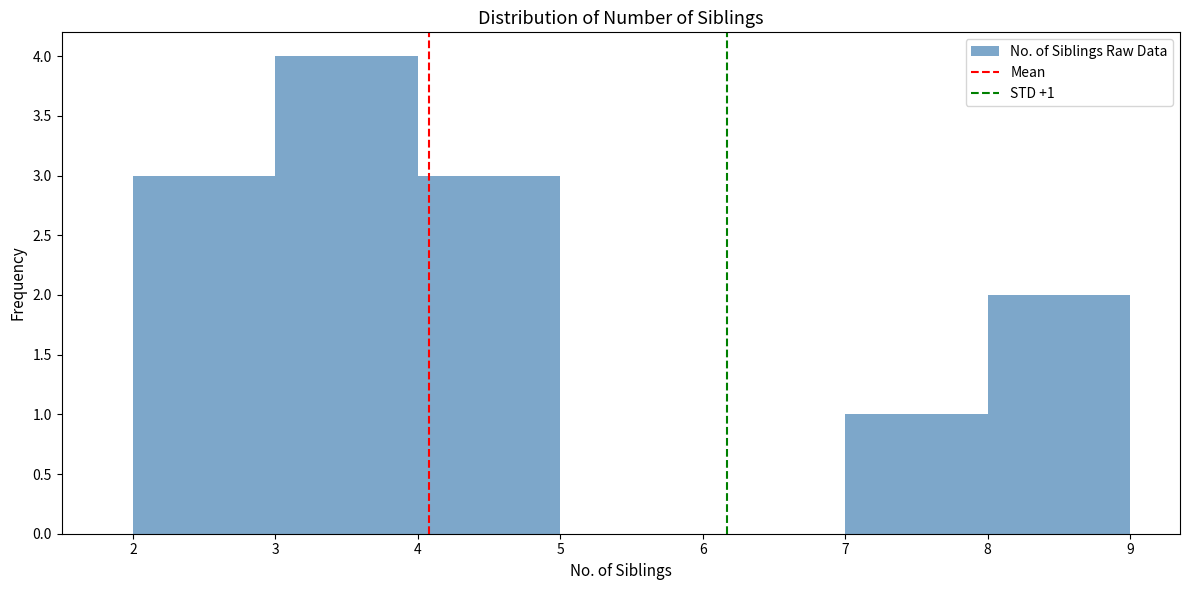

Which range on the x-axis has the tallest bar?

3 to 4